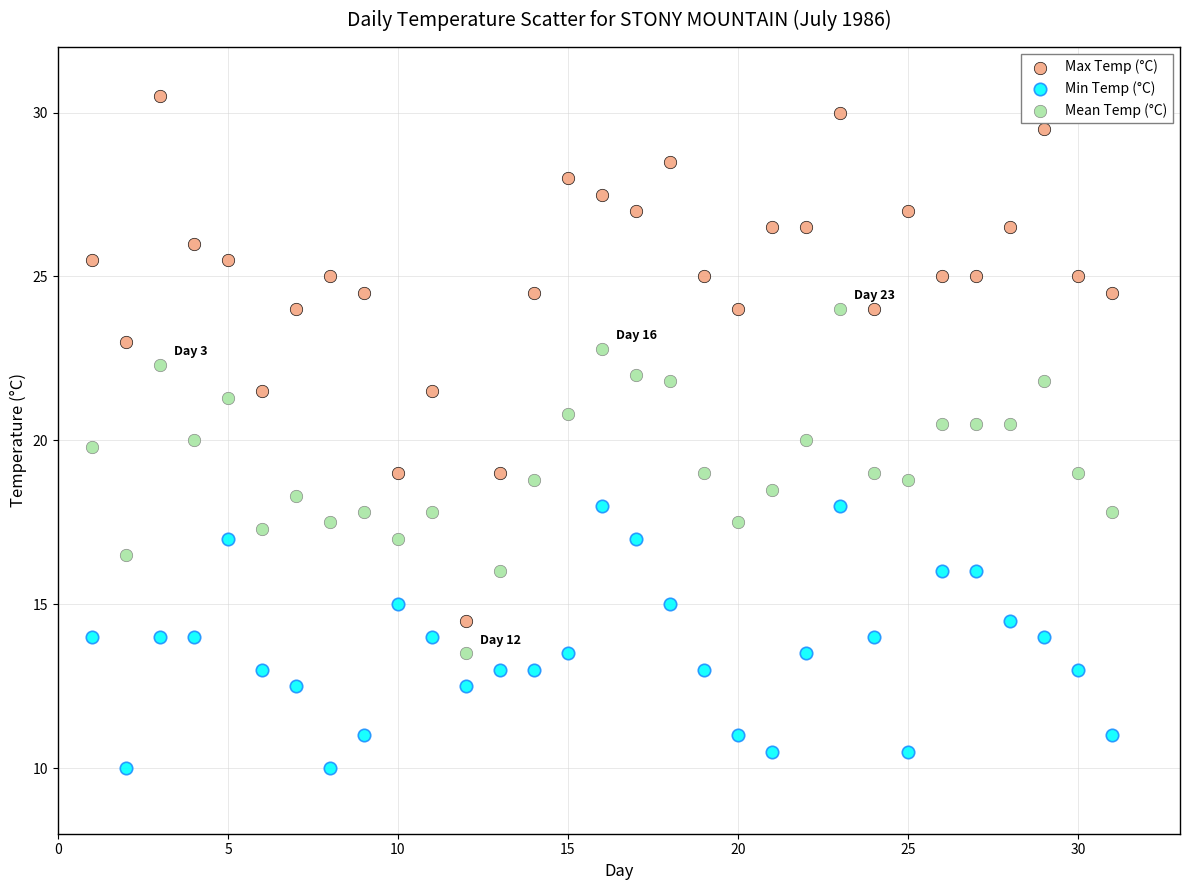

Across all data points, what is the range of X values (max minus min)?

30.0